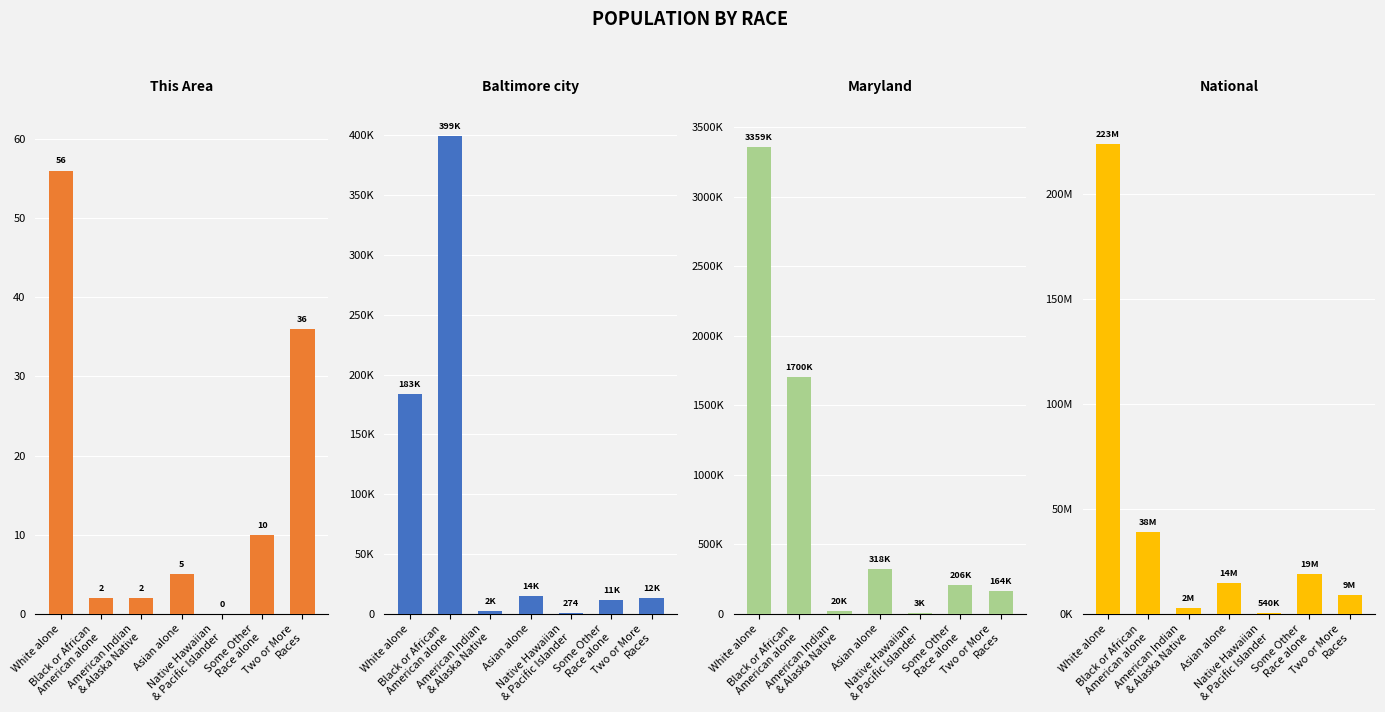

What is the total value across all series at Two or More
Races?

9186772